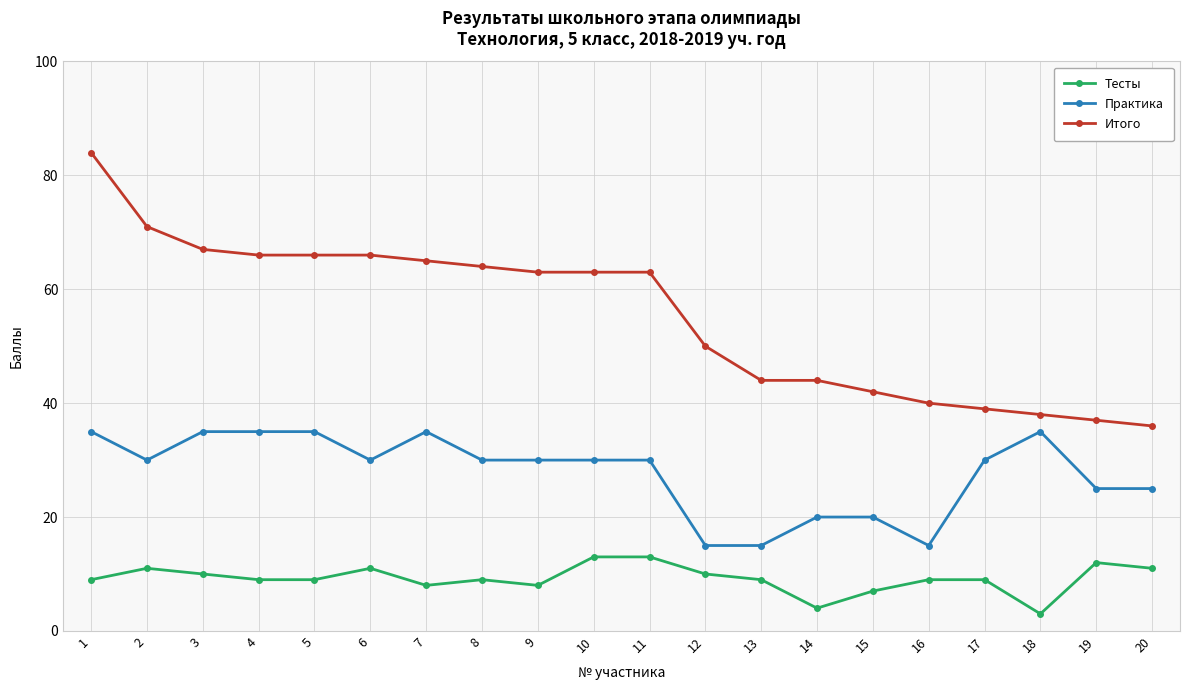

What is the sum of all Практика values?

555